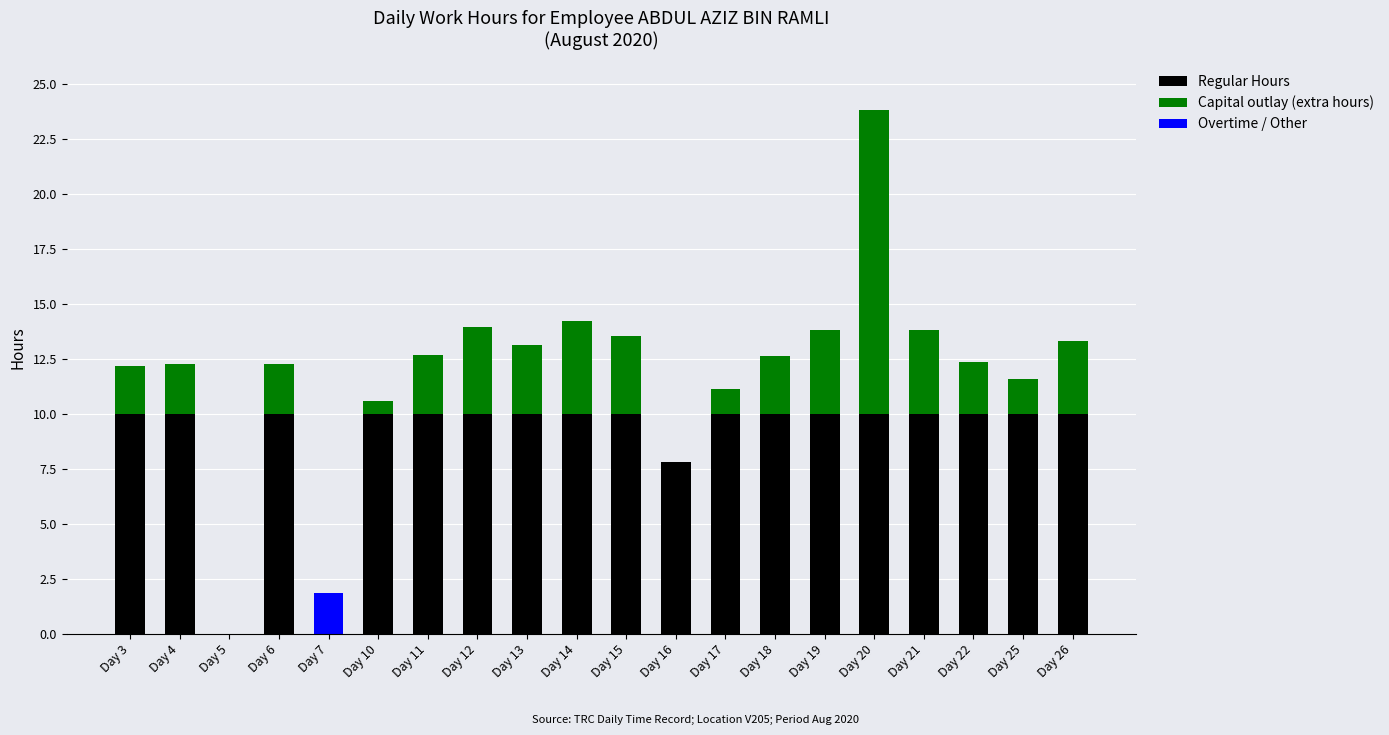

The value of Regular Hours at Day 22 is 10.0. True or false?

True